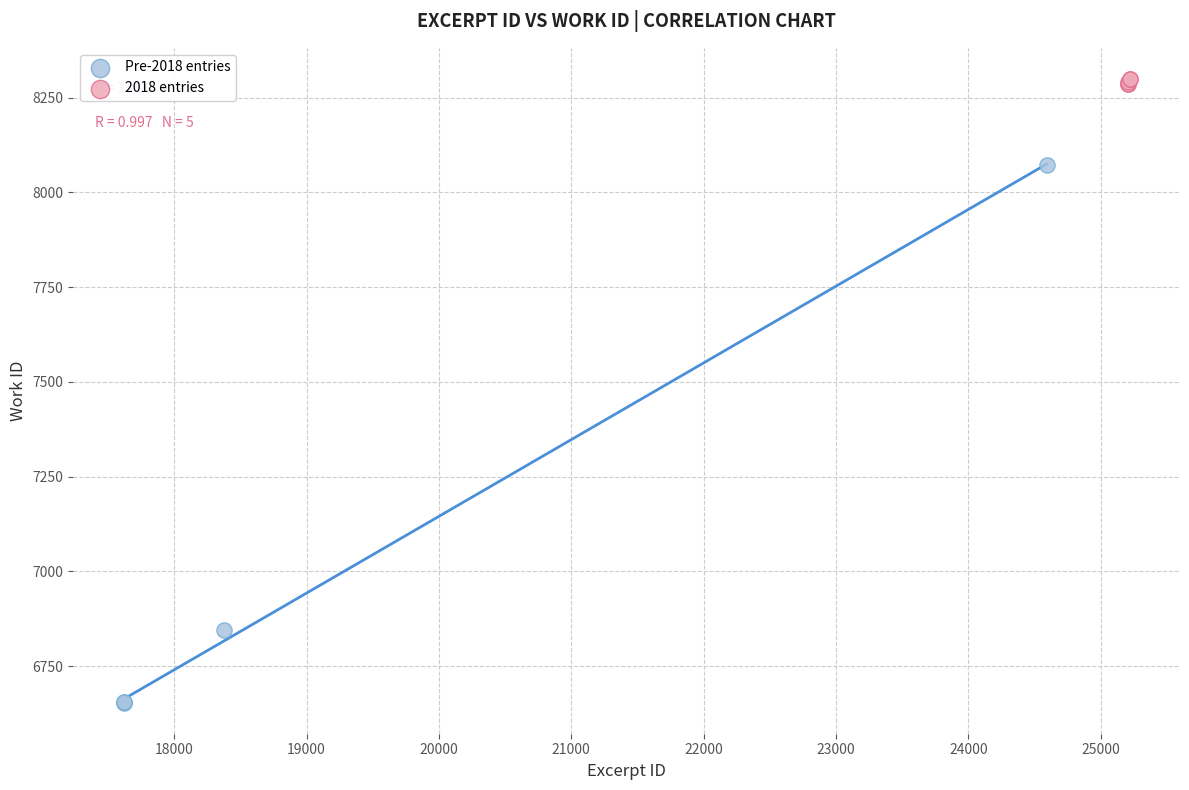

Which series has the widest spread of Y values?

Pre-2018 entries